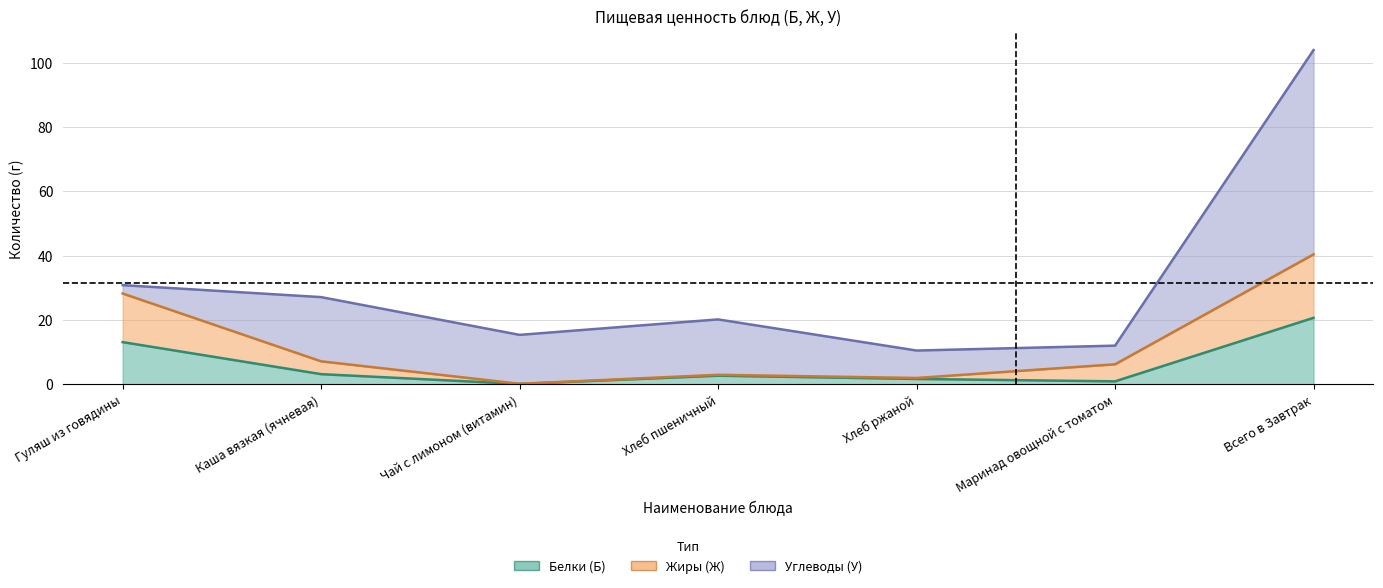

The value of Белки (Б) at Гуляш из говядины is 4.9. True or false?

False